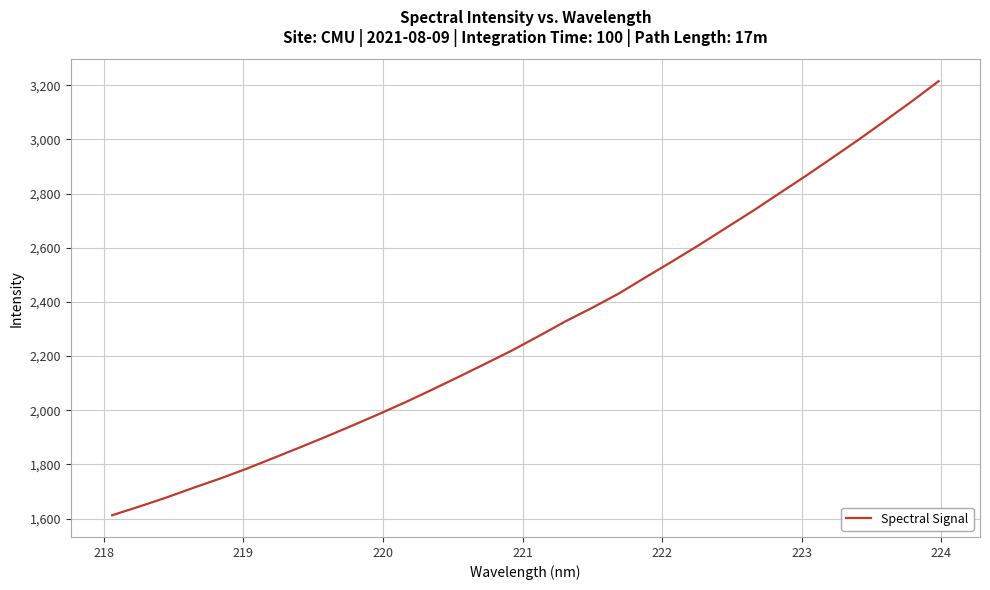

What is the sum of all values?

73805.7